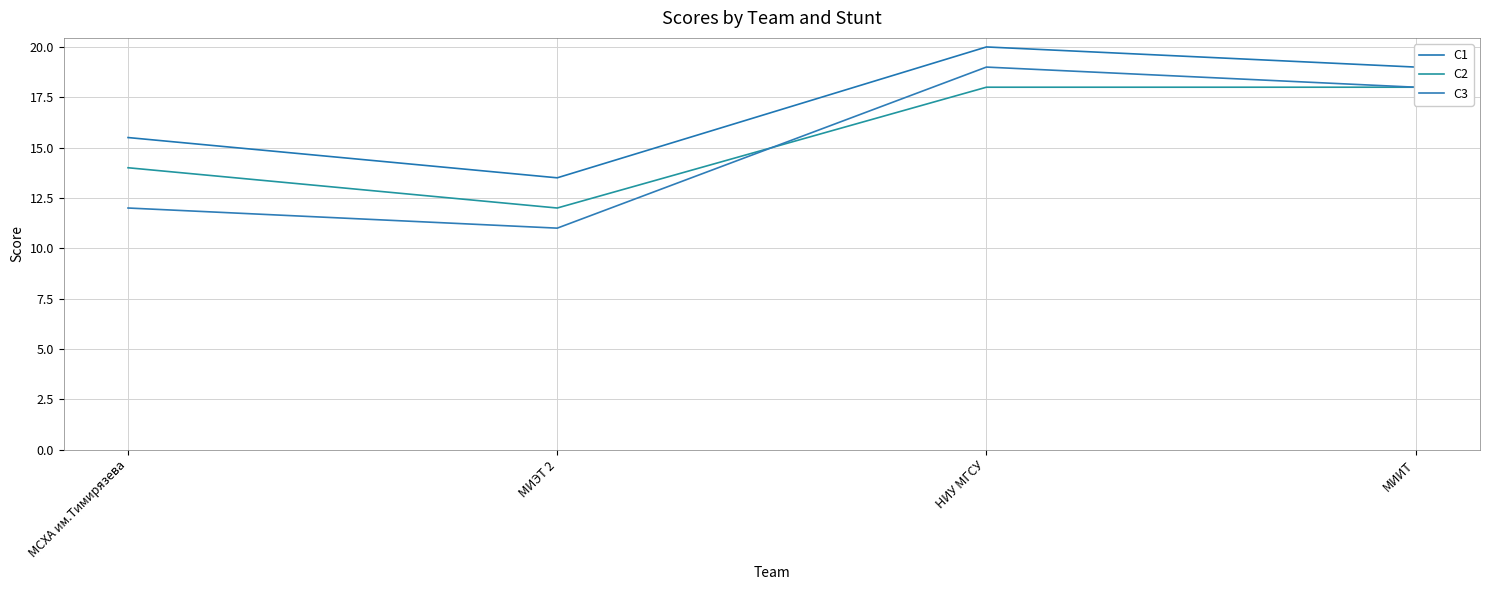

At which category is the sum across all series the highest?

НИУ МГСУ